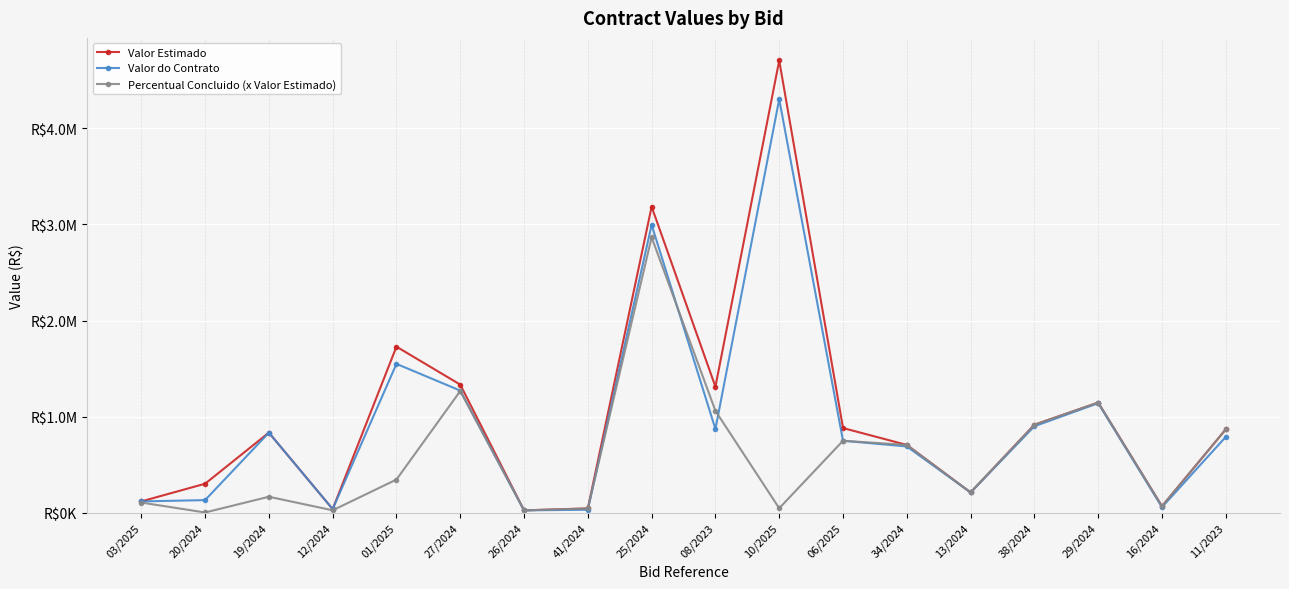

What is the difference between the maximum and second lowest values in the Valor do Contrato series?

4270000.0